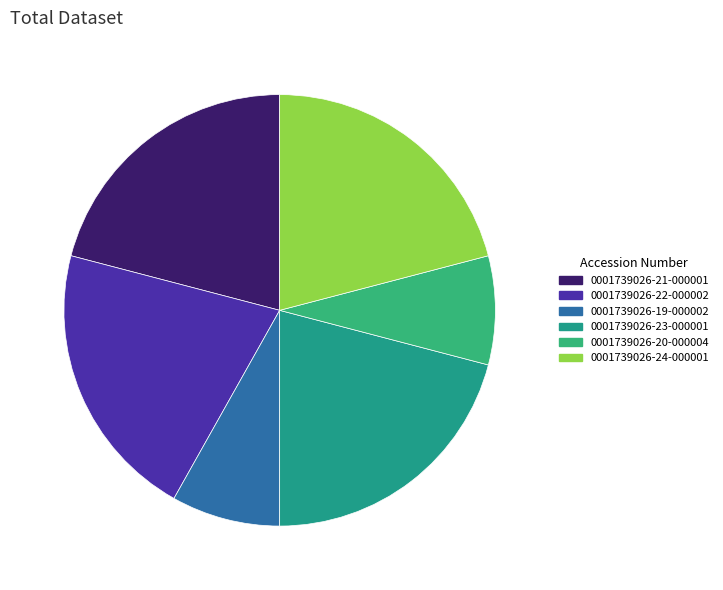

To the nearest percent, what is the difference between the 0001739026-21-000001 and 0001739026-19-000002 slice percentages?

13%